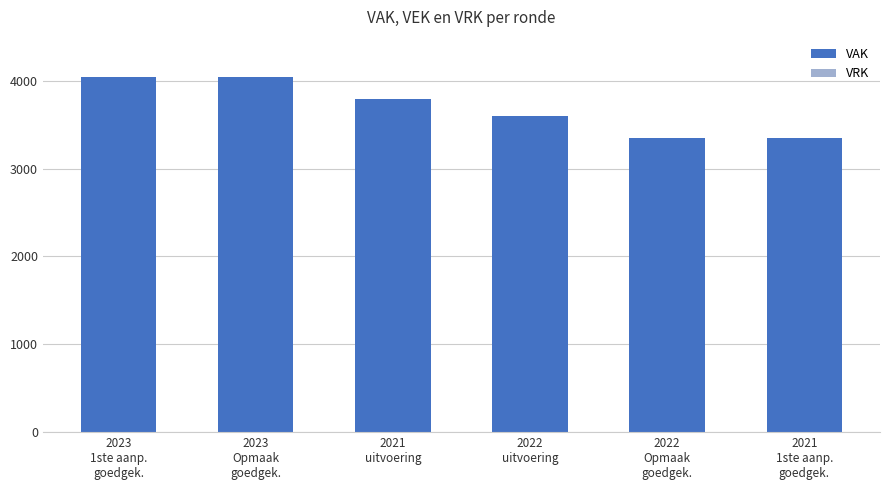

Reading left to right, list all the values displayed in this chart.

4045	4045	3795	3600	3350	3350